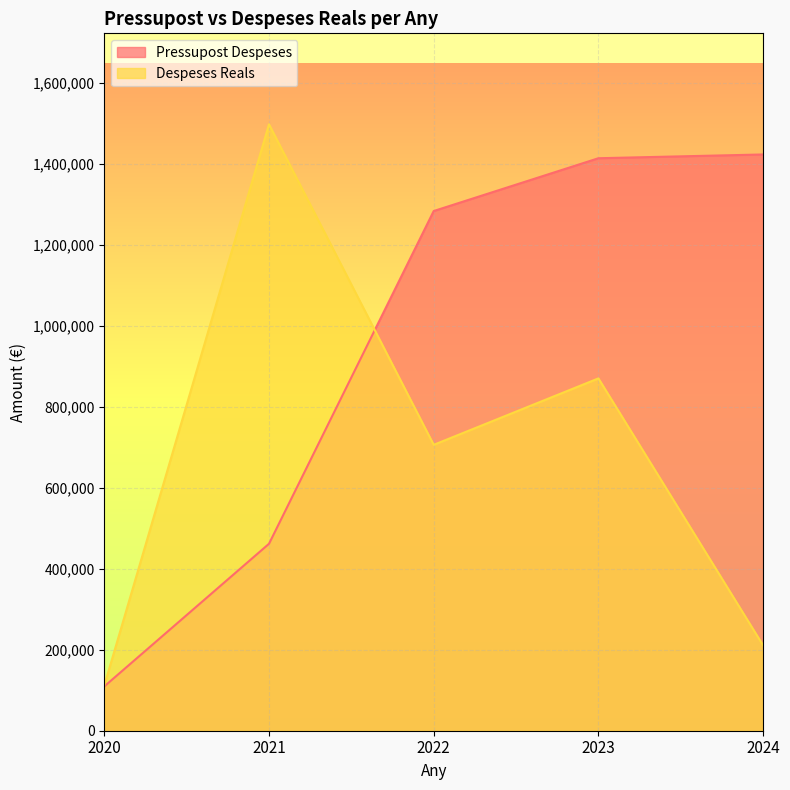

Which series changed the most between 2020 and 2022?

Pressupost Despeses